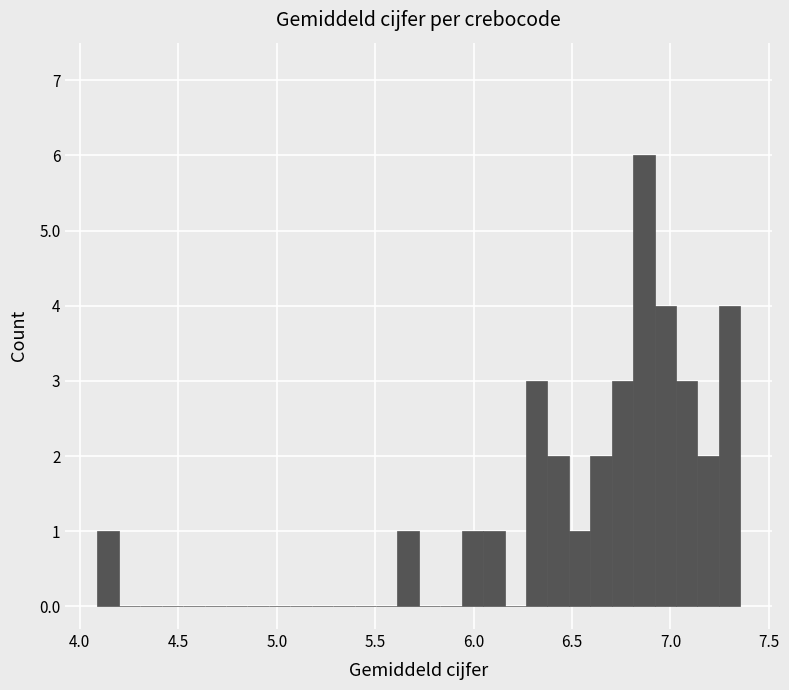

Read against the x-axis, roughly where is the centre of the tallest bar?

6.85